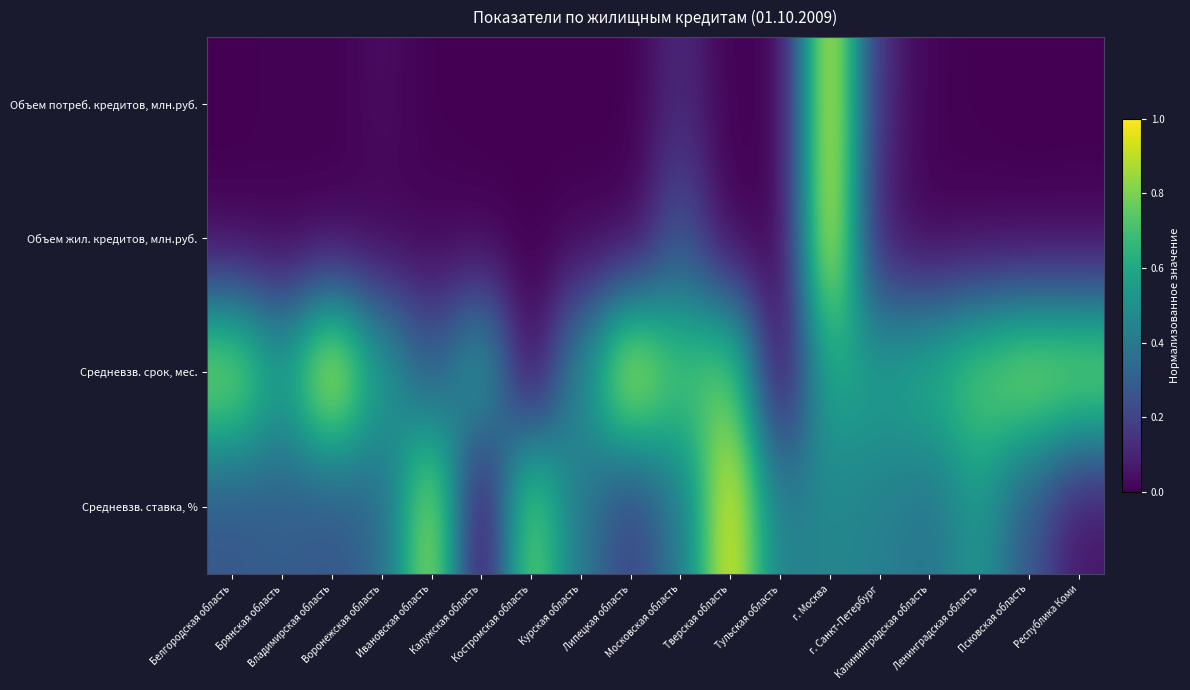

Reading left to right, extract all data points from this chart.

Объем потреб. кредитов, млн.руб.: Белгородская область=0.0	Брянская область=0.0	Владимирская область=0.0	Воронежская область=0.0	Ивановская область=0.0	Калужская область=0.0	Костромская область=0.0	Курская область=0.0	Липецкая область=0.0	Московская область=0.1	Тверская область=0.0	Тульская область=0.0	г. Москва=1.0	г. Санкт-Петербург=0.1	Калининградская область=0.0	Ленинградская область=0.0	Псковская область=0.0	Республика Коми=0.0
Объем жил. кредитов, млн.руб.: Белгородская область=0.0	Брянская область=0.0	Владимирская область=0.0	Воронежская область=0.0	Ивановская область=0.0	Калужская область=0.0	Костромская область=0.0	Курская область=0.0	Липецкая область=0.0	Московская область=0.3	Тверская область=0.0	Тульская область=0.0	г. Москва=1.0	г. Санкт-Петербург=0.1	Калининградская область=0.0	Ленинградская область=0.0	Псковская область=0.0	Республика Коми=0.0
Средневзв. срок, мес.: Белгородская область=0.9	Брянская область=0.6	Владимирская область=1.0	Воронежская область=0.6	Ивановская область=0.3	Калужская область=0.6	Костромская область=0.0	Курская область=0.5	Липецкая область=1.0	Московская область=0.7	Тверская область=0.8	Тульская область=0.0	г. Москва=0.6	г. Санкт-Петербург=0.6	Калининградская область=0.6	Ленинградская область=0.8	Псковская область=0.9	Республика Коми=0.9
Средневзв. ставка, %: Белгородская область=0.3	Брянская область=0.3	Владимирская область=0.3	Воронежская область=0.3	Ивановская область=0.9	Калужская область=0.0	Костромская область=0.8	Курская область=0.4	Липецкая область=0.2	Московская область=0.4	Тверская область=1.0	Тульская область=0.4	г. Москва=0.5	г. Санкт-Петербург=0.4	Калининградская область=0.4	Ленинградская область=0.5	Псковская область=0.3	Республика Коми=0.1